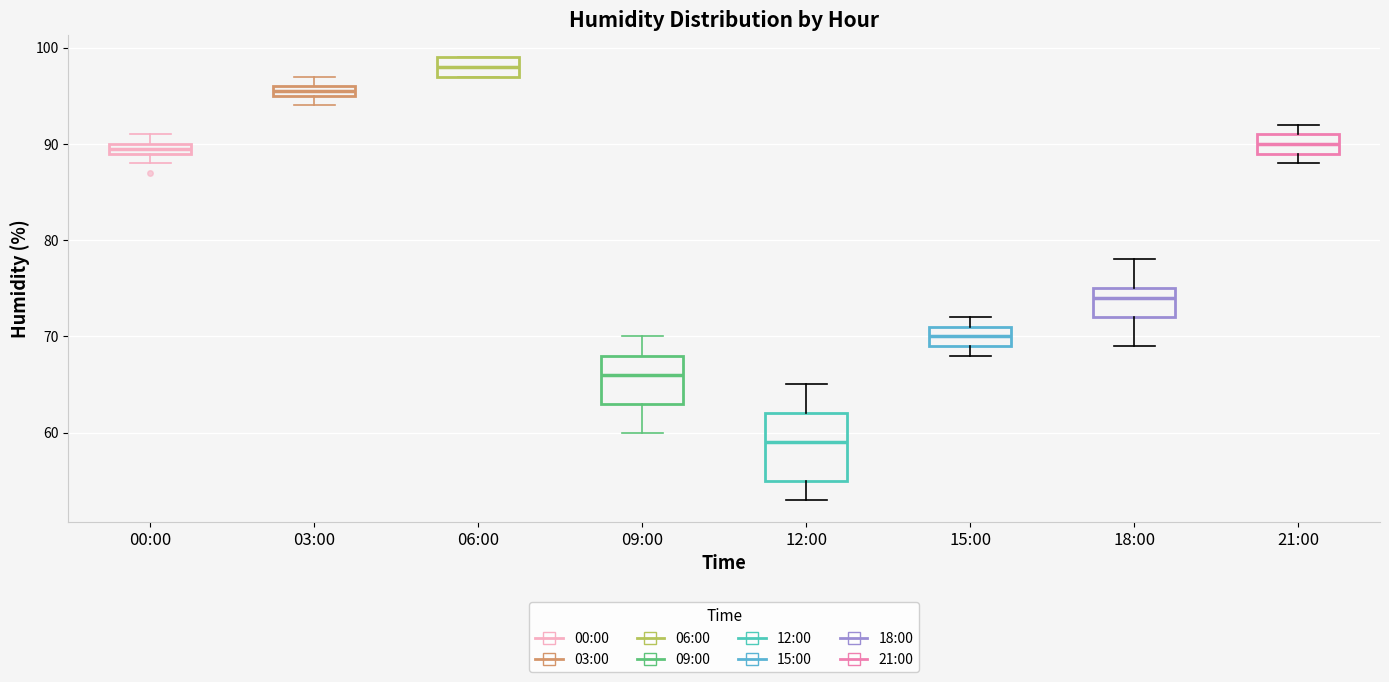

Where is the upper edge of the box for 09:00 on the y-axis? The values are not printed on the chart, so give them approximately, as read against the axis.

68